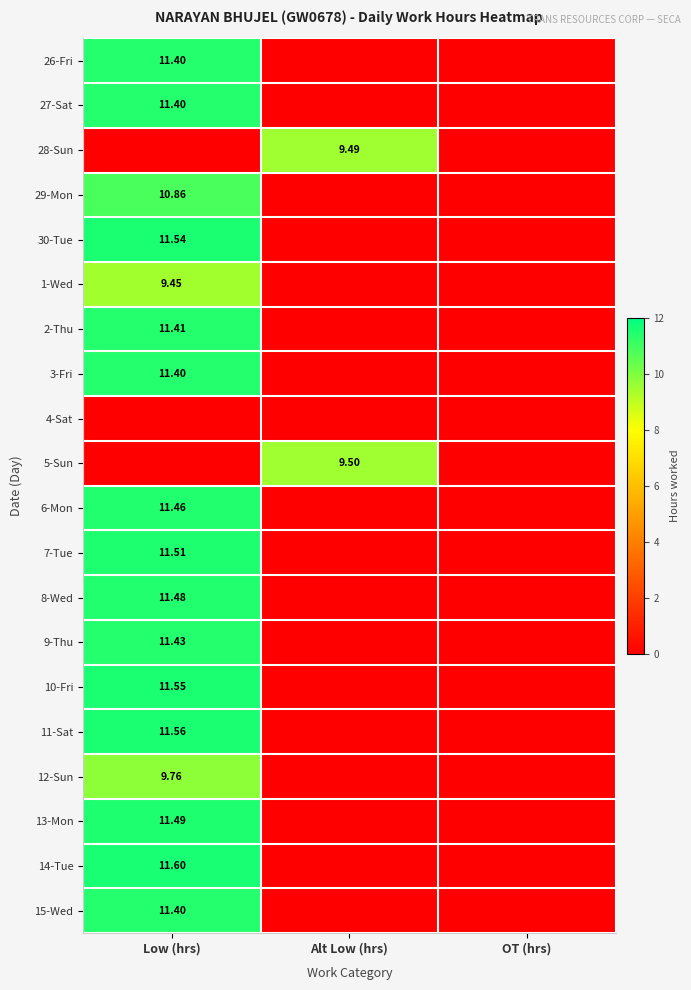

What is the spread (max minus min) of values at Low (hrs)?

11.6